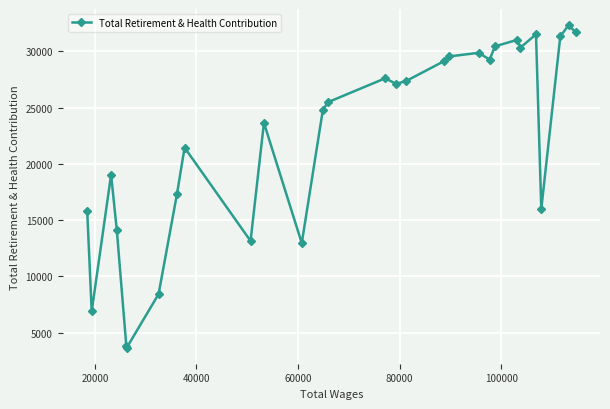

What is the average value?

22237